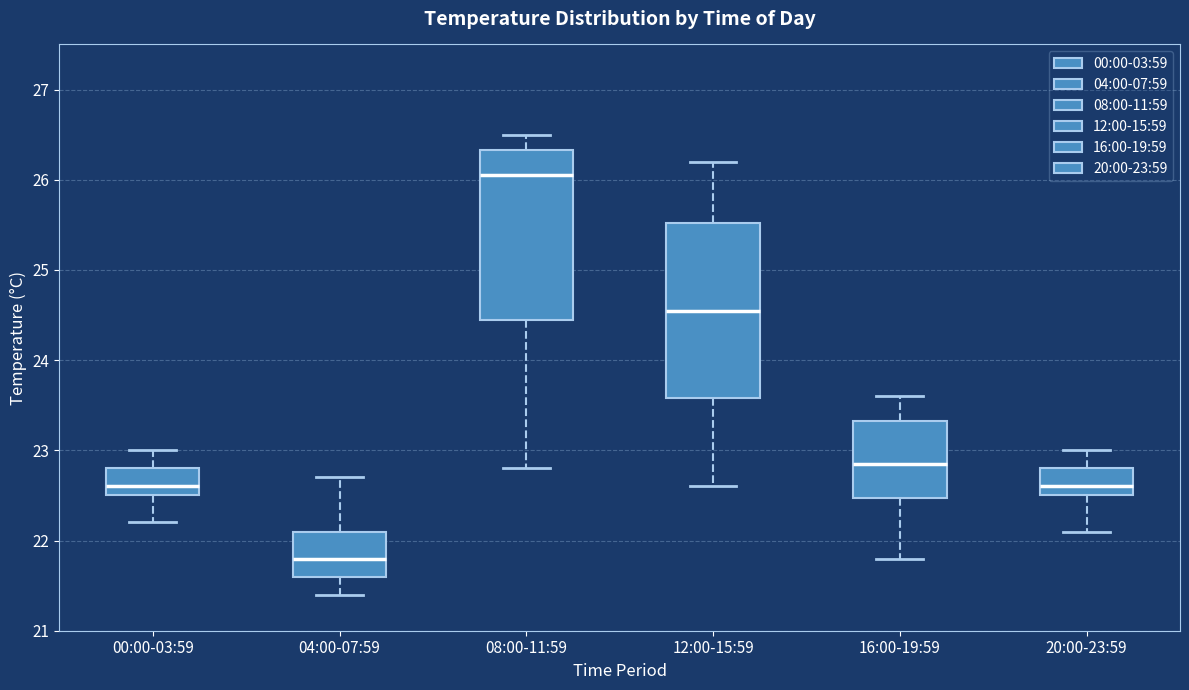

Reading left to right, read every box against the y-axis: the position of its median line, the range the box covers, and the ends of its whiskers. The values are not printed on the chart, so give them approximately, as read against the axis.

00:00-03:59: median 22.6, box 22.5 to 22.8, whiskers 22.2 to 23.0
04:00-07:59: median 21.8, box 21.6 to 22.1, whiskers 21.4 to 22.7
08:00-11:59: median 26.1, box 24.5 to 26.3, whiskers 22.8 to 26.5
12:00-15:59: median 24.6, box 23.6 to 25.5, whiskers 22.6 to 26.2
16:00-19:59: median 22.9, box 22.5 to 23.3, whiskers 21.8 to 23.6
20:00-23:59: median 22.6, box 22.5 to 22.8, whiskers 22.1 to 23.0